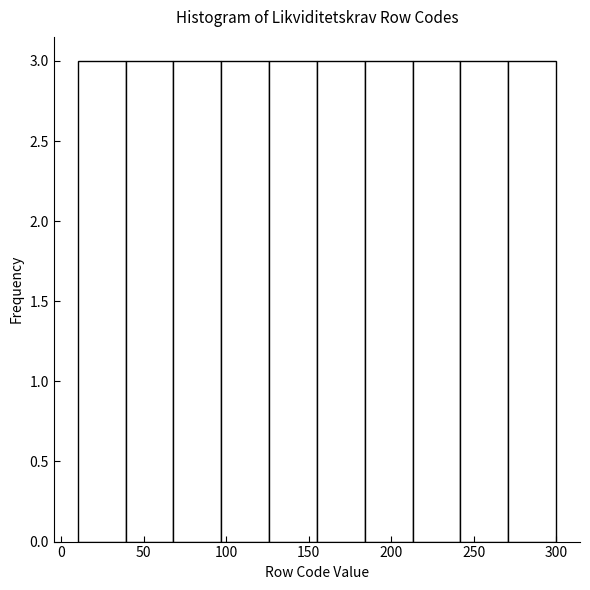

How tall is the bar that spans 97 to 126 on the x-axis? Neither the bar edges nor the heights are printed on the chart, so give them approximately, as read against the axes.

3